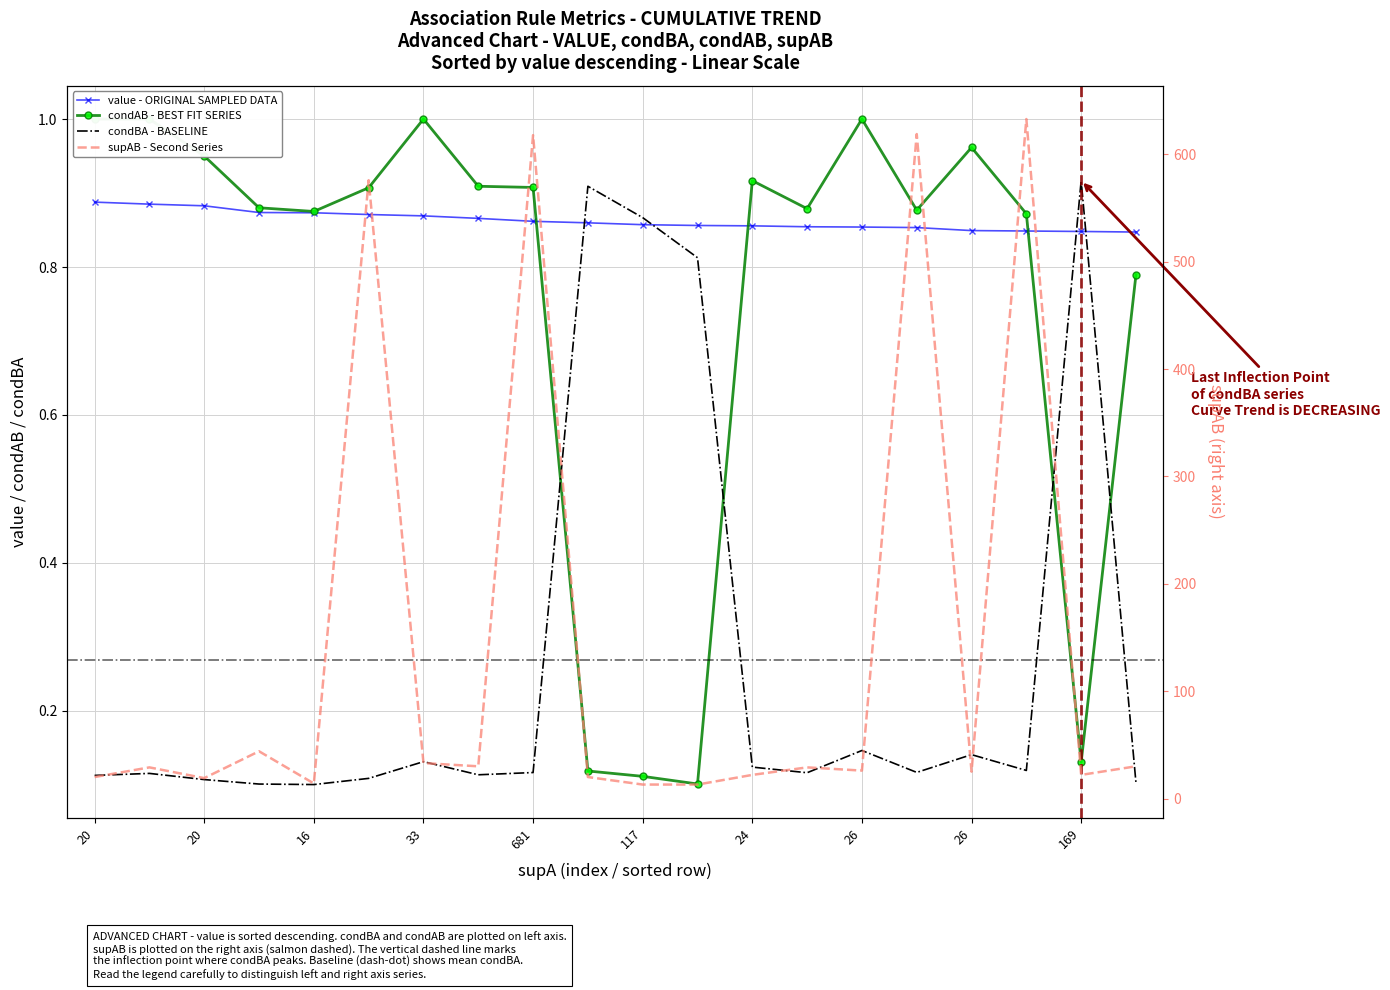

How many data points does each series have?

20